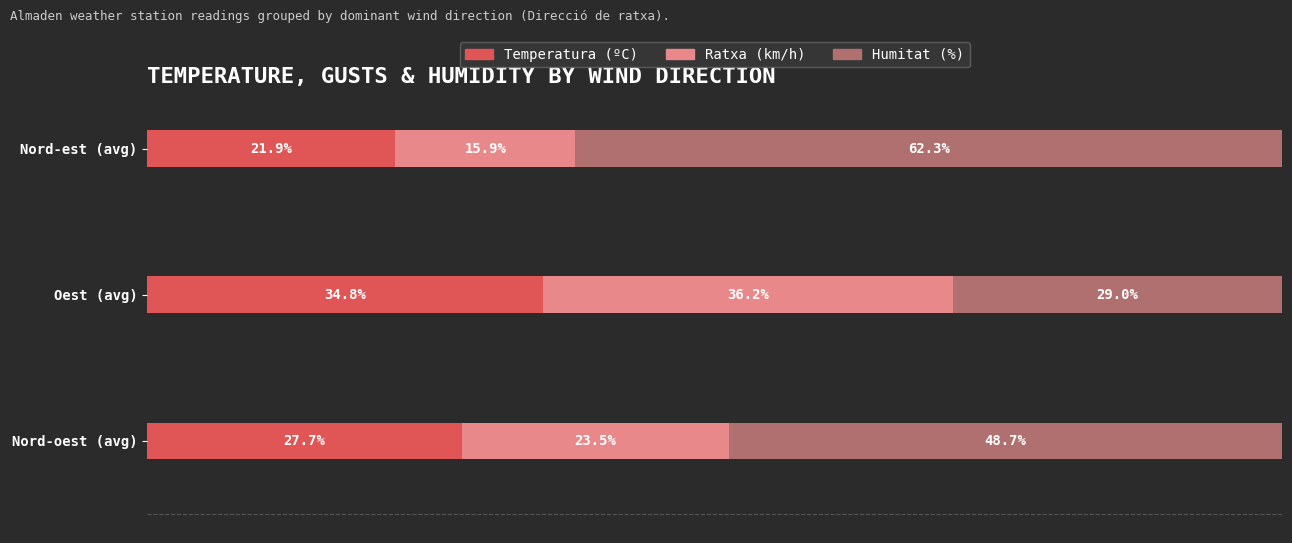

Which category has the highest value in the Temperatura (ºC) series?

Oest (avg)